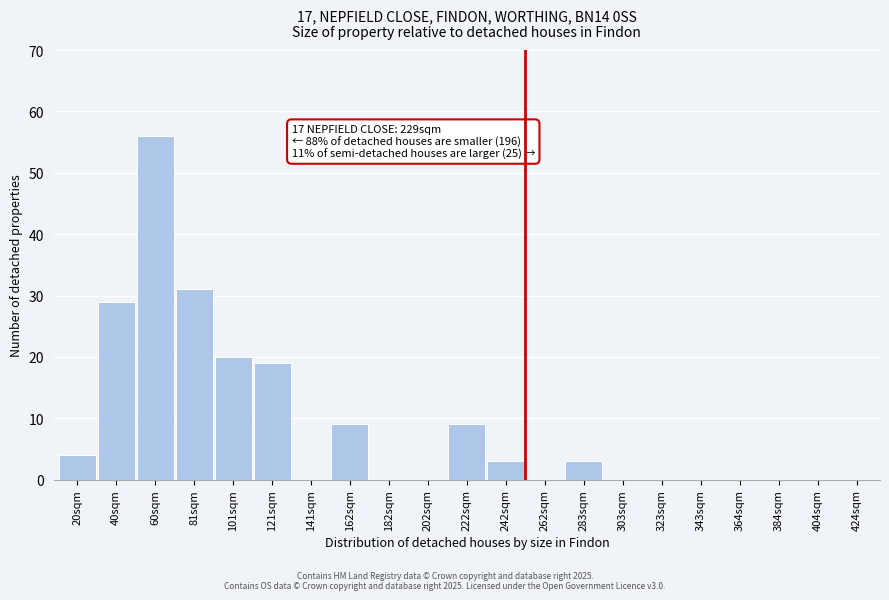

Reading left to right, extract all data points from this chart.

20sqm=4	40sqm=29	60sqm=56	81sqm=31	101sqm=20	121sqm=19	141sqm=0	162sqm=9	182sqm=0	202sqm=0	222sqm=9	242sqm=3	262sqm=0	283sqm=3	303sqm=0	323sqm=0	343sqm=0	364sqm=0	384sqm=0	404sqm=0	424sqm=0